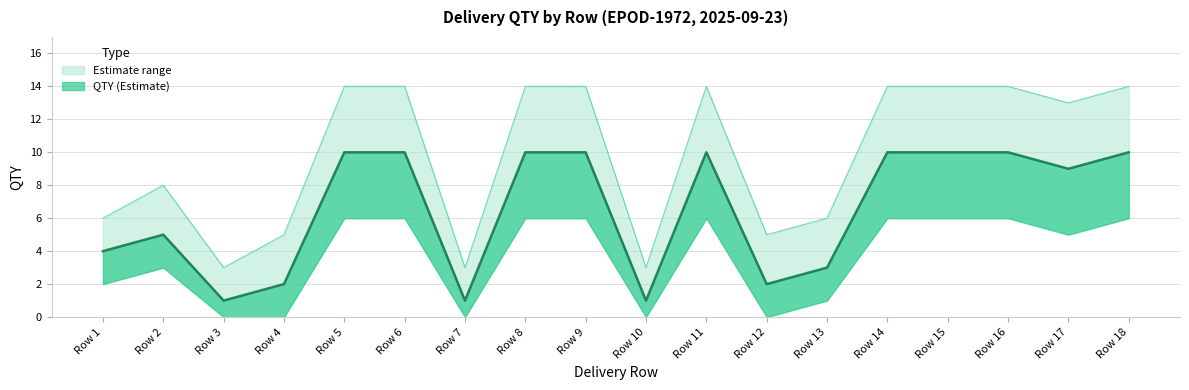

True or false: Upper bound has a value of 8 at Row 4.

False